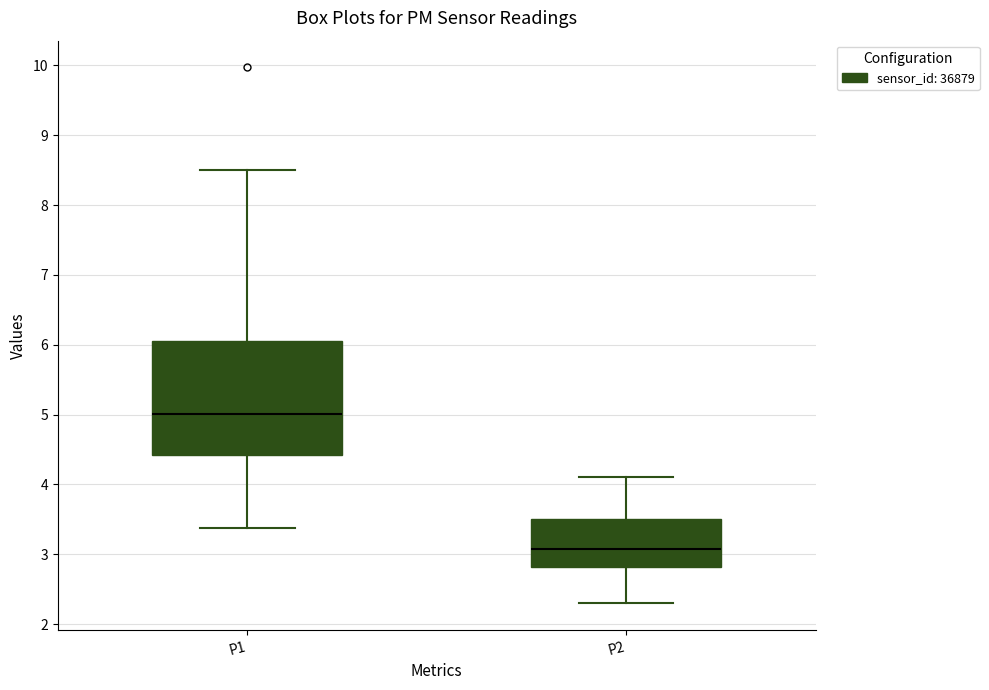

Reading left to right, read every box against the y-axis: the position of its median line, the range the box covers, and the ends of its whiskers. The values are not printed on the chart, so give them approximately, as read against the axis.

P1: median 5.0, box 4.4 to 6.1, whiskers 3.4 to 8.5
P2: median 3.1, box 2.8 to 3.5, whiskers 2.3 to 4.1